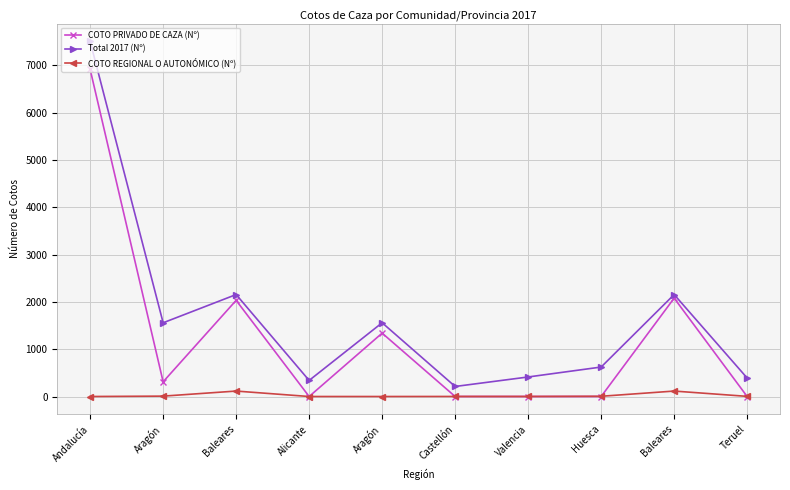

Is the value of Total 2017 (Nº) at Alicante greater than the value of COTO REGIONAL O AUTONÓMICO (Nº) at Alicante?

Yes